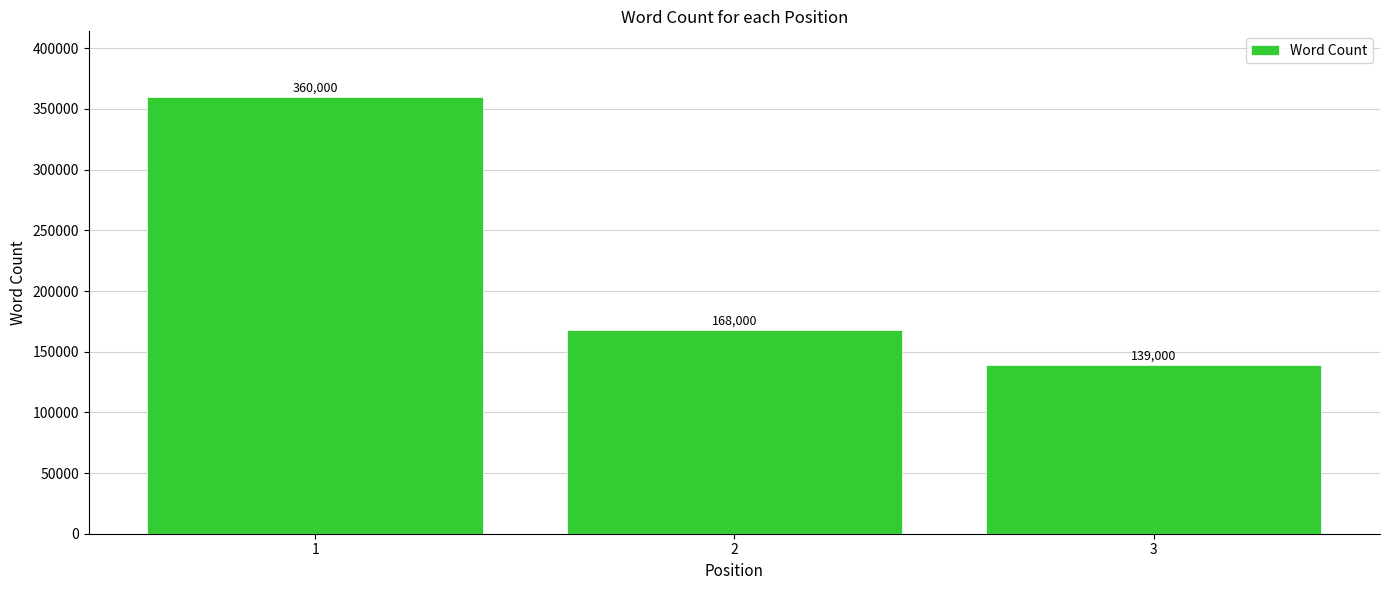

What is the value of the 2nd bar from the left?

168000